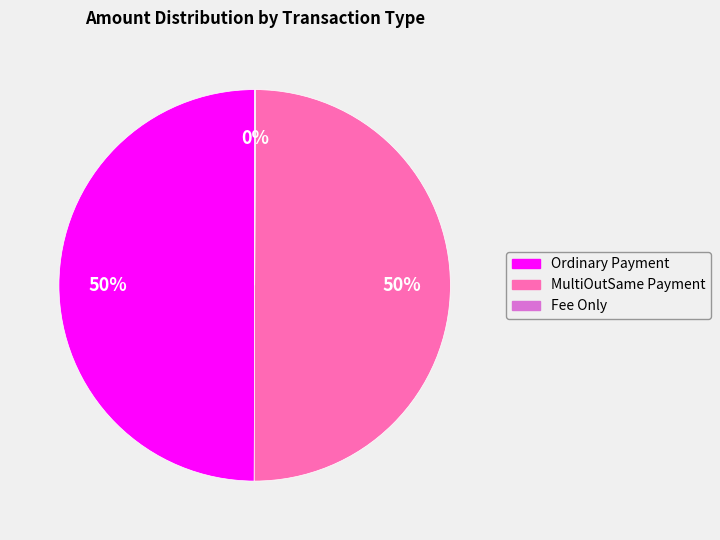

To the nearest percent, what is the difference between the largest and smallest slice percentages?

50%